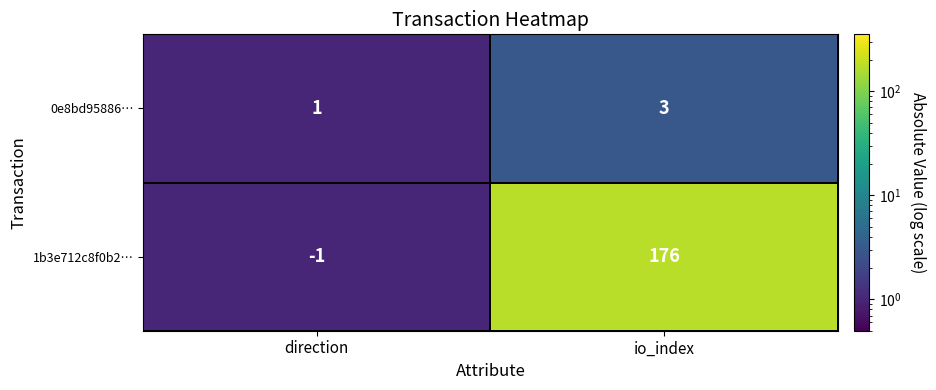

At which category is the sum across all series the highest?

io_index